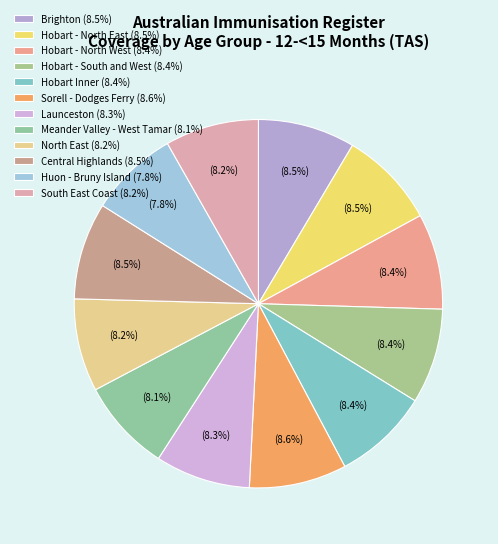

Count the number of slices in the pie.

12